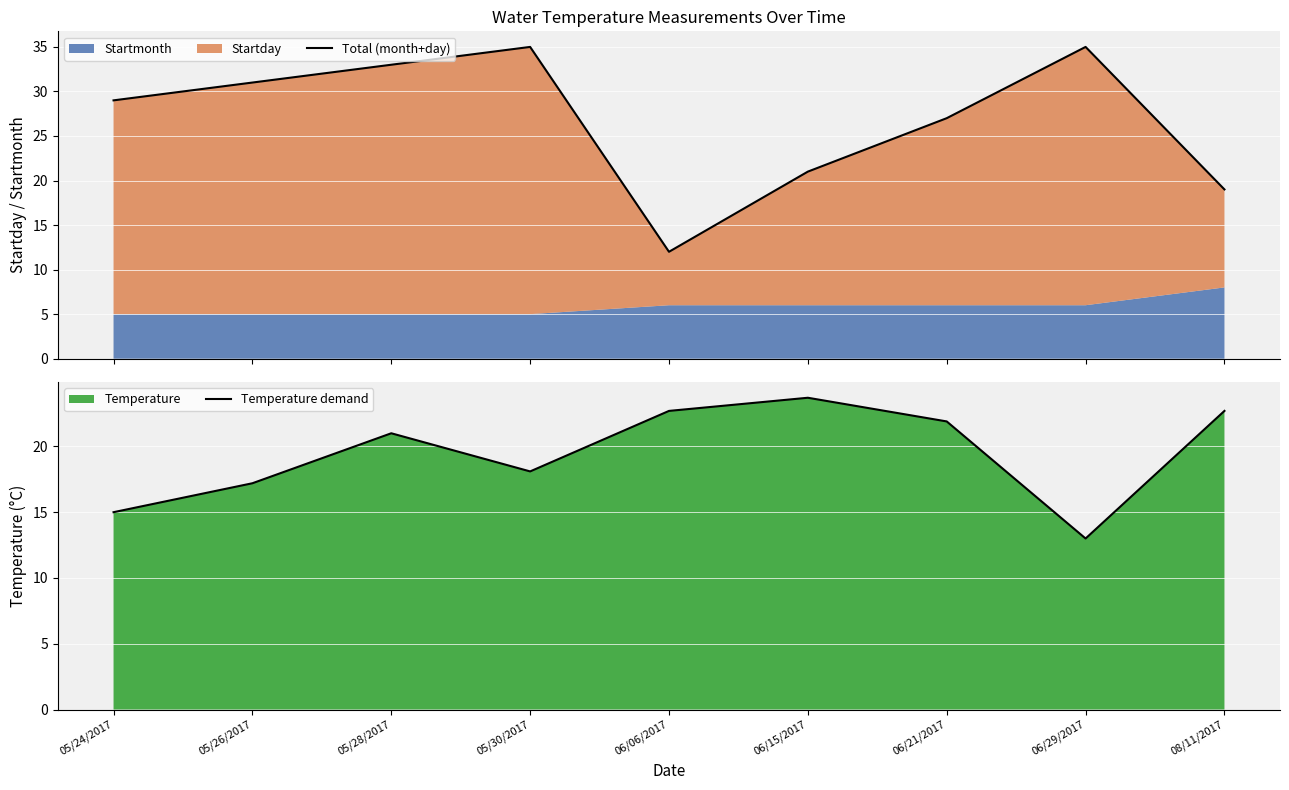

What is the highest value of the Total (month+day) series?

35.0